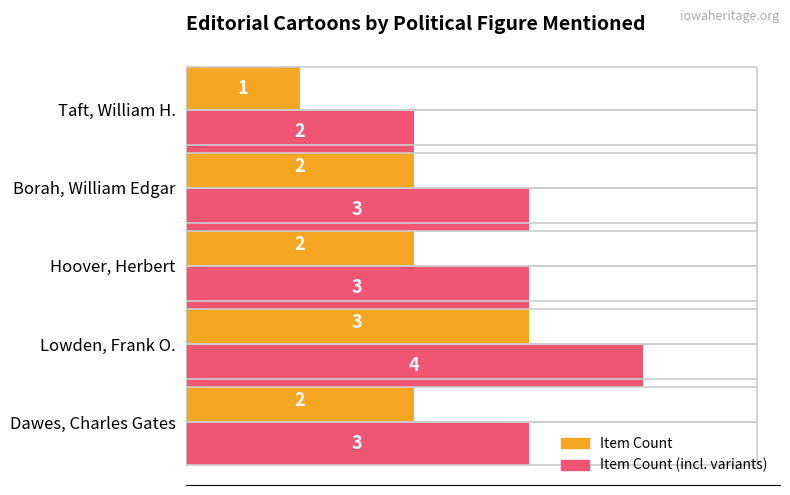

At which label does Item Count (incl. variants) reach its peak?

Lowden, Frank O.